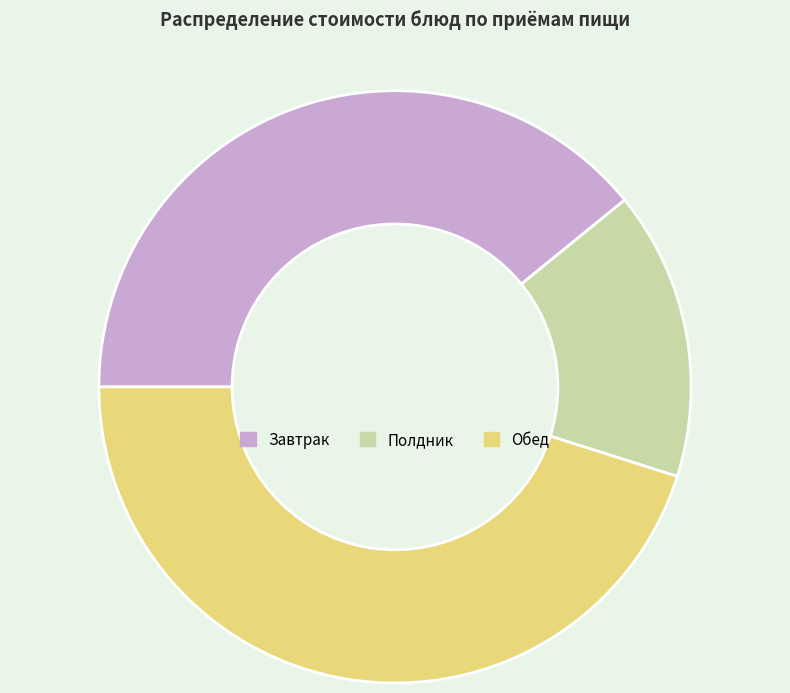

How many segments does this pie chart have?

3